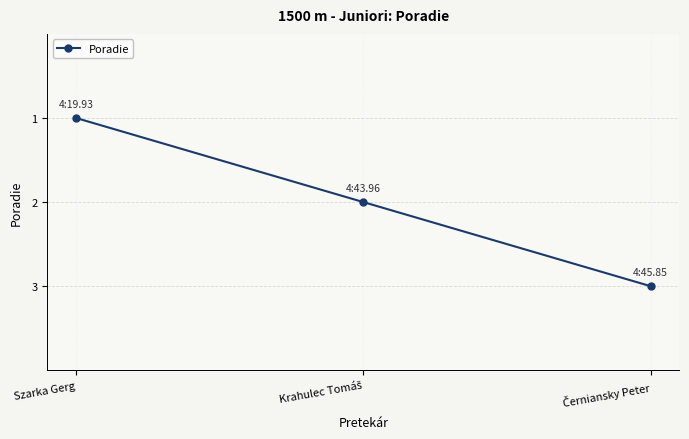

How many lines are shown in the chart?

1